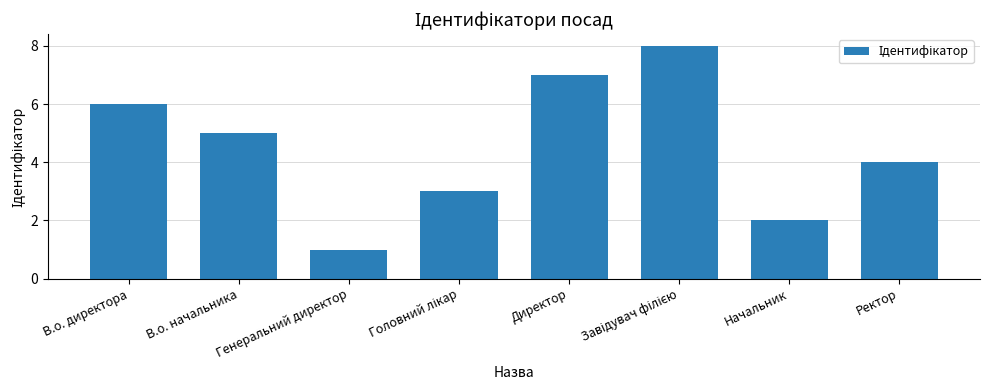

How many values are between 3 and 7?

5